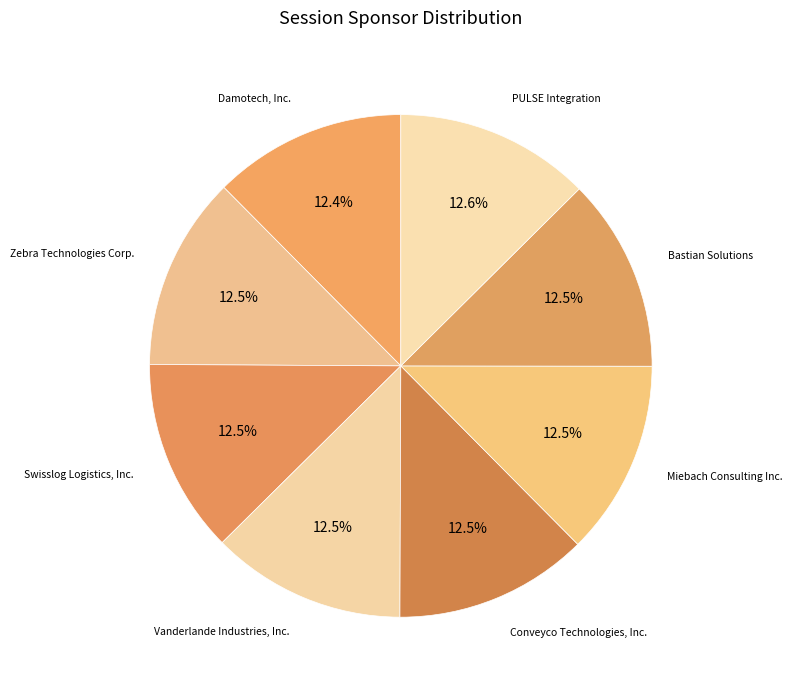

What is the largest slice in the pie chart?

PULSE Integration